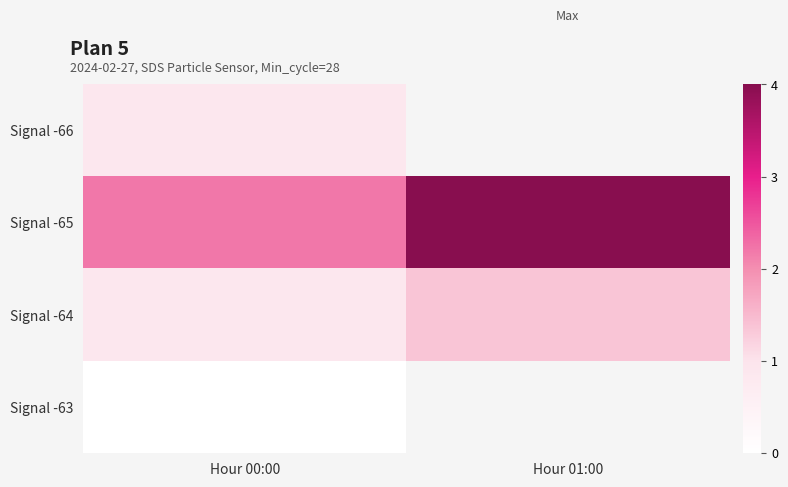

What is the spread (max minus min) of values at Hour 00:00?

2.2